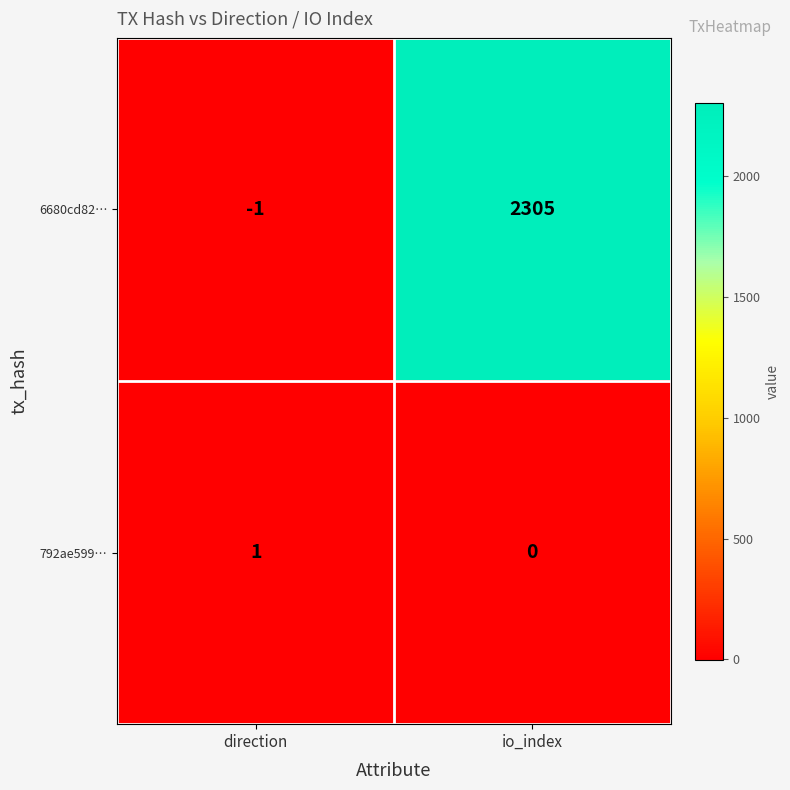

What is the spread (max minus min) of values at direction?

2